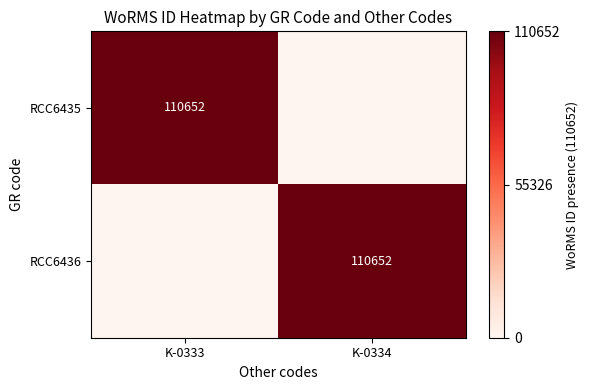

The RCC6435 series shows 110652 at K-0333. True or false?

True